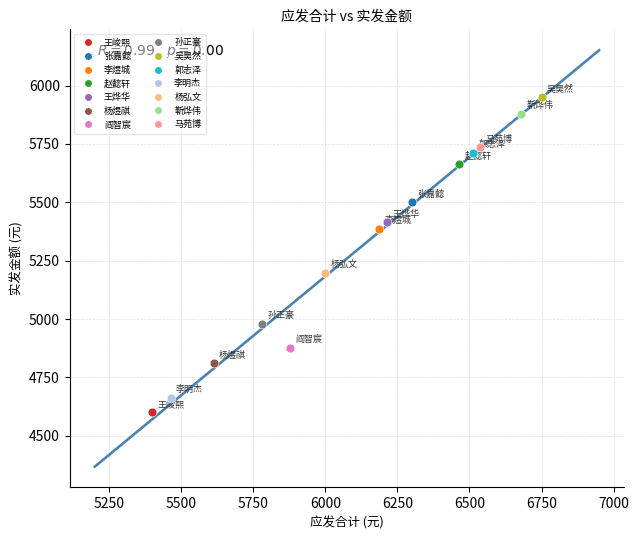

Which series contains the highest Y value?

吴昊然